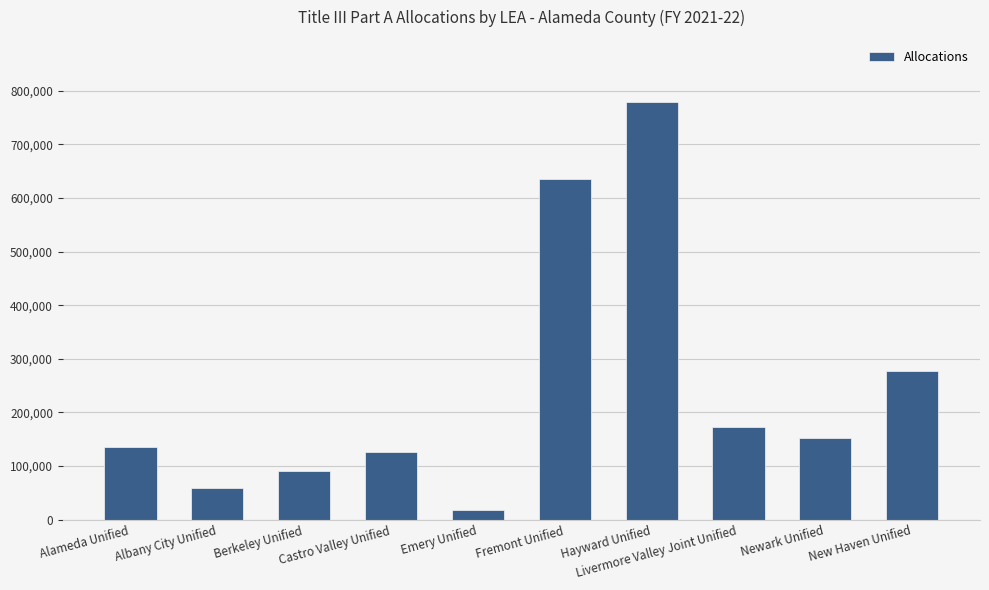

Are the bars grouped side by side (vs. stacked)?

No